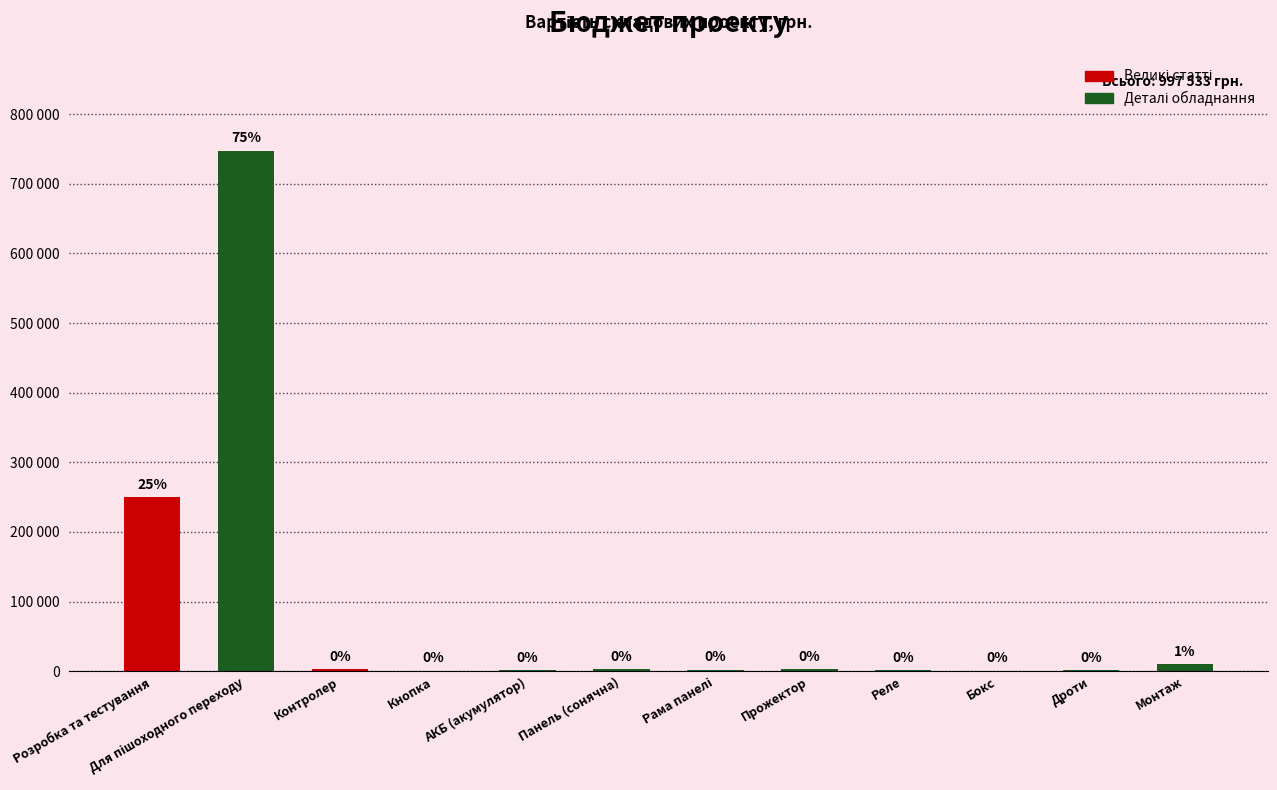

Which category has the lowest value across all series?

Кнопка